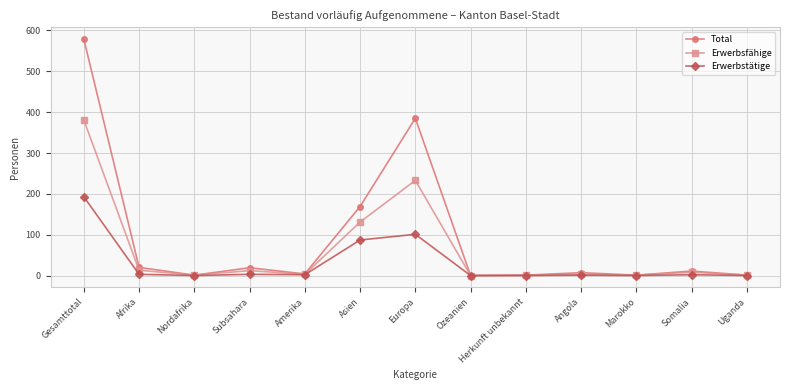

Which category has the highest value in the Total series?

Gesamttotal